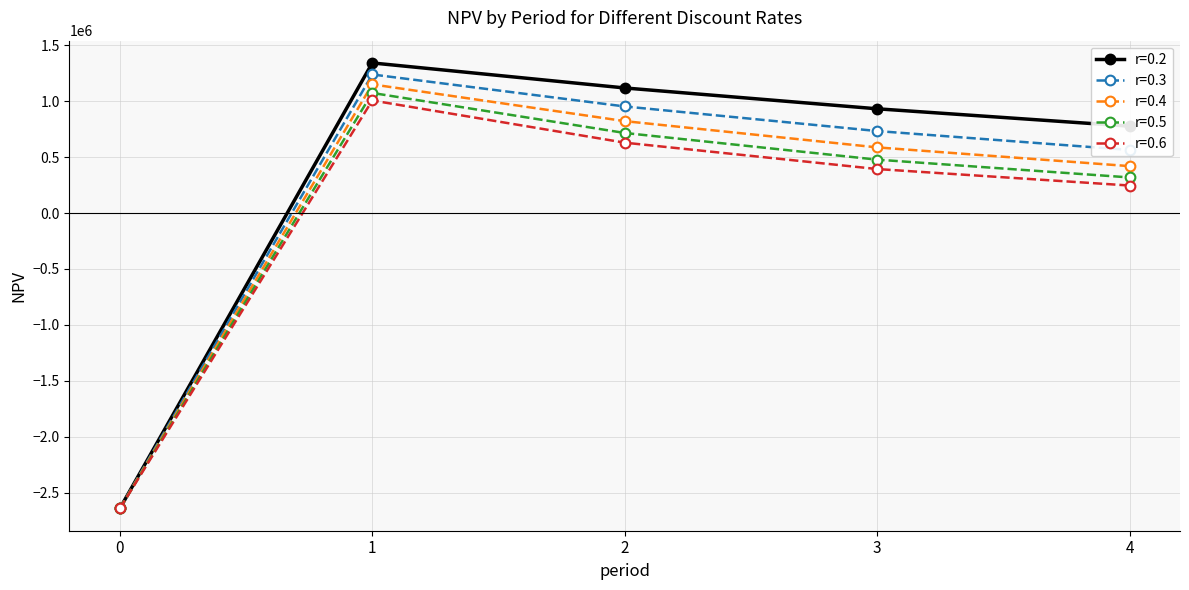

What is the difference between the maximum and minimum values in the r=0.5 series?

3712690.8